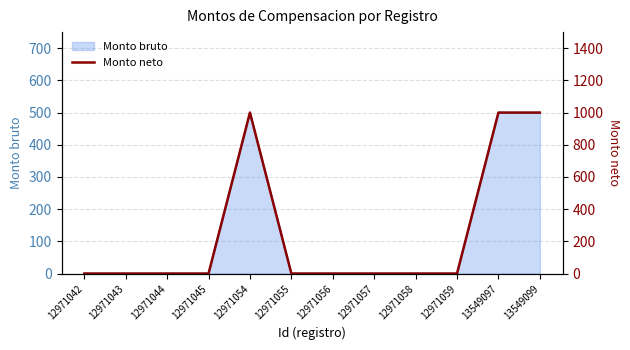

True or false: the data shows -696 at 12971044.

False